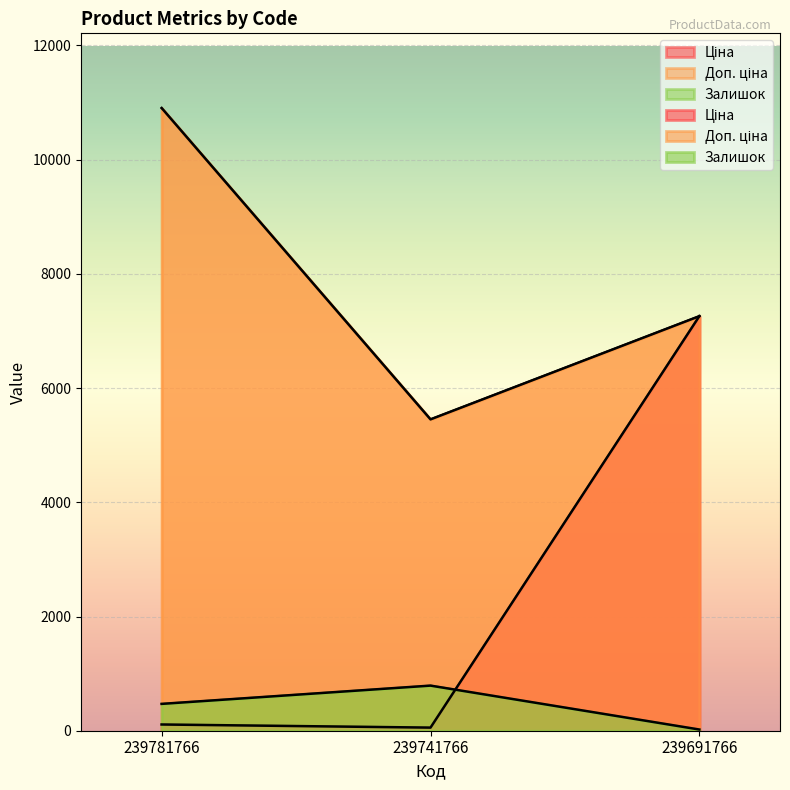

The value of Ціна at 239691766 is 7258.9. True or false?

True